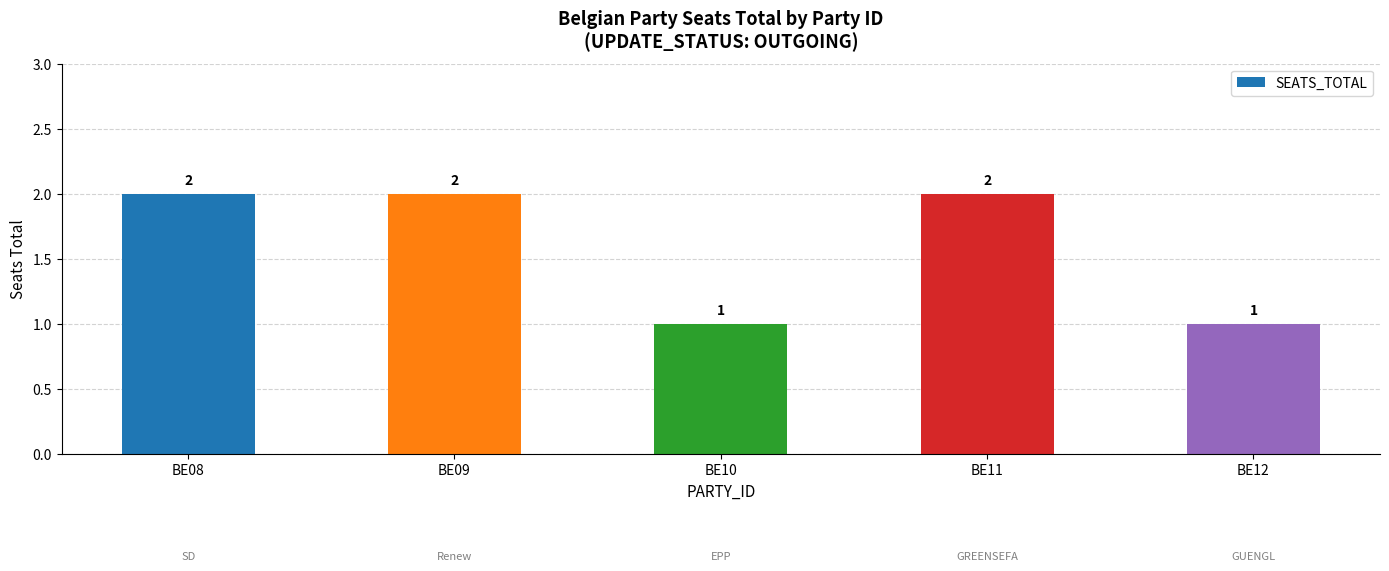

What is the ratio of the value at BE09 to the value at BE12?

2.0